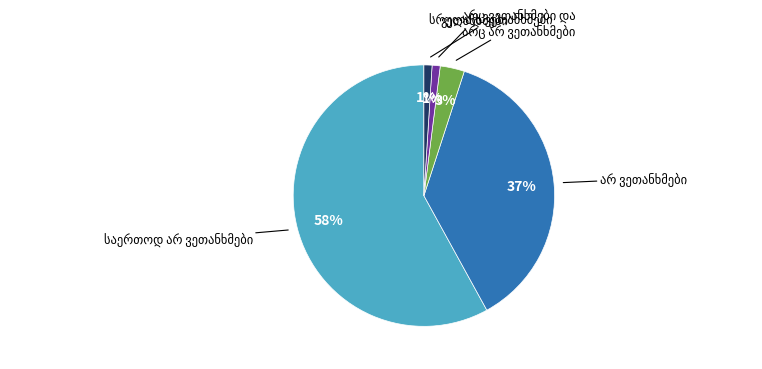

To the nearest percent, what is the average slice percentage?

20%